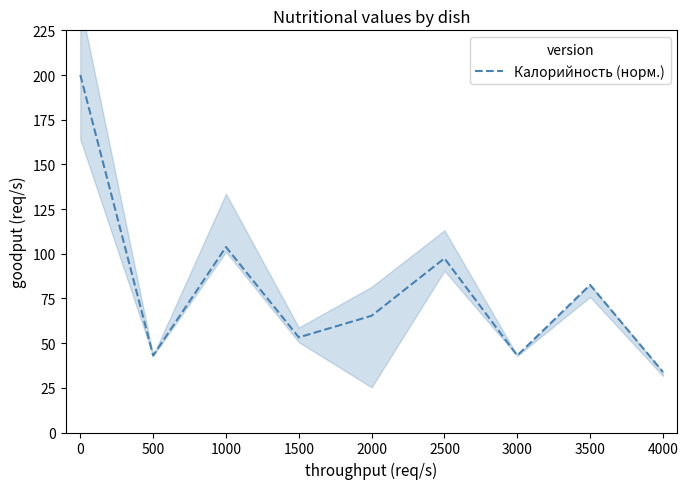

Where is the first local maximum?

1000